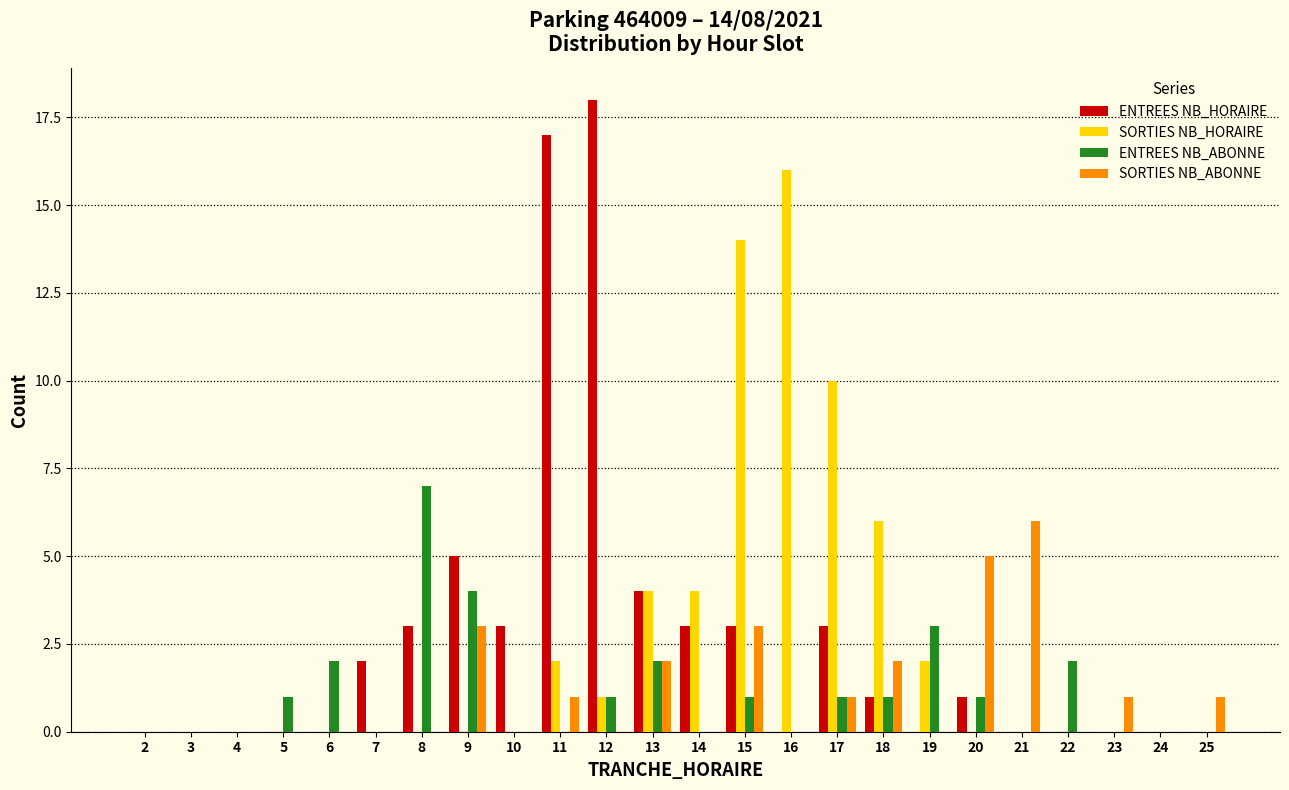

At which category does the chart reach its peak across all series?

12